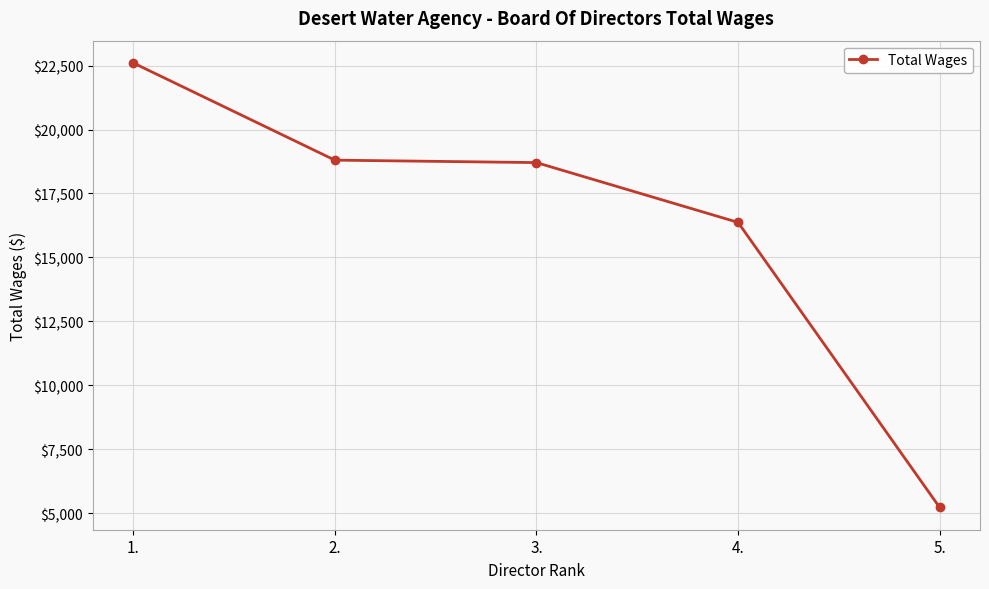

Reading left to right, extract all data points from this chart.

1.=22606	2.=18804	3.=18708	4.=16370	5.=5223